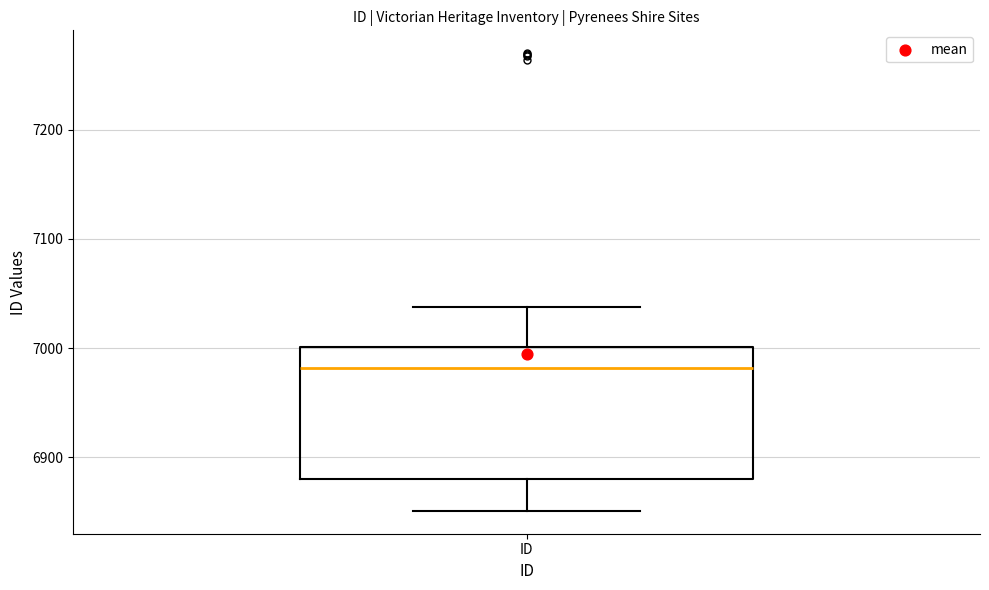

Where does the lower whisker of the box for ID end on the y-axis? The values are not printed on the chart, so give them approximately, as read against the axis.

6850